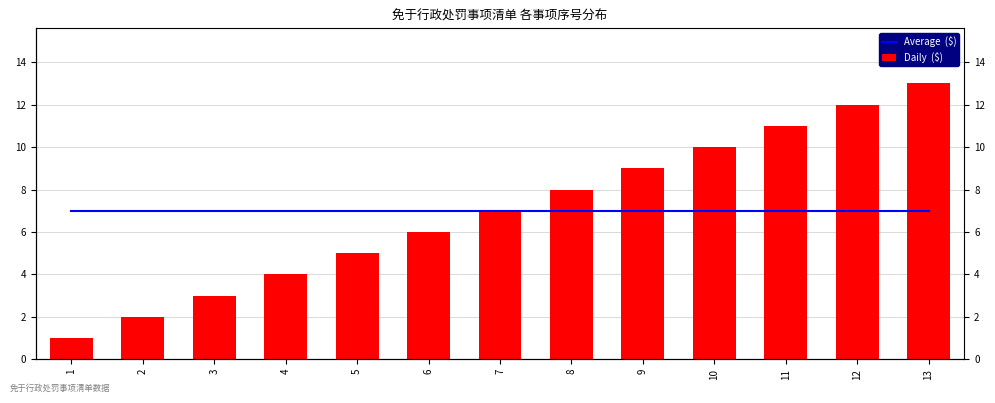

Reading left to right, list all the values displayed in this chart.

Average  ($): 7	7	7	7	7	7	7	7	7	7	7	7	7
Daily  ($): 1	2	3	4	5	6	7	8	9	10	11	12	13